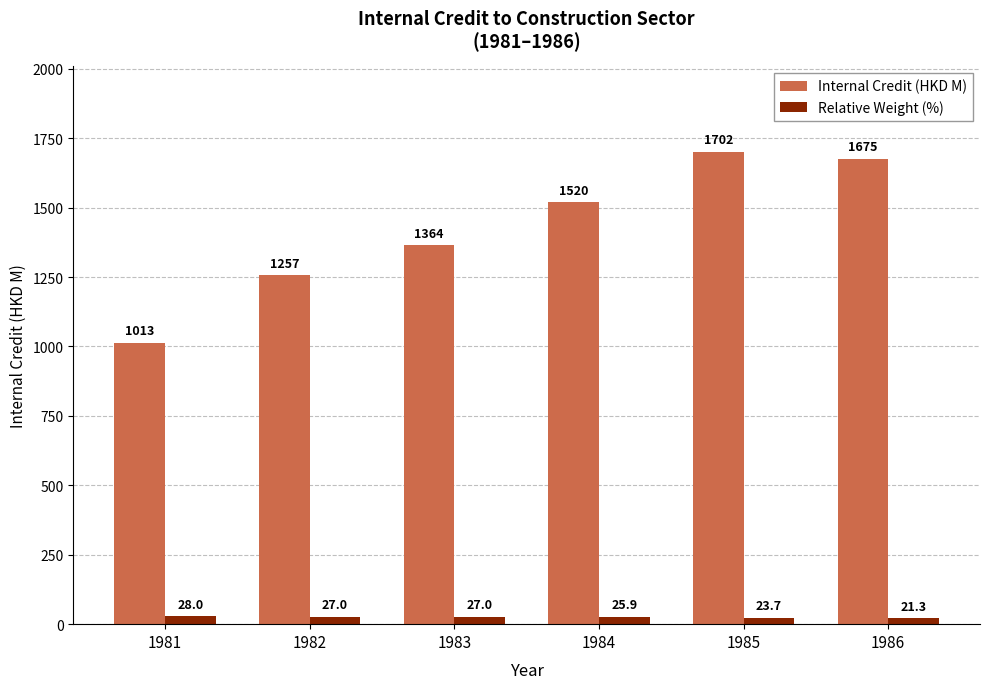

At which category does the chart reach its minimum across all series?

1986